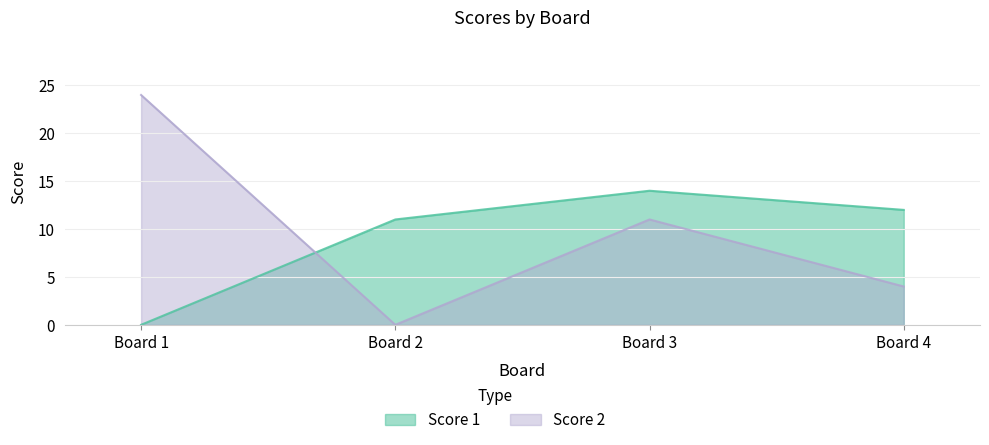

How many series are shown in this chart?

2